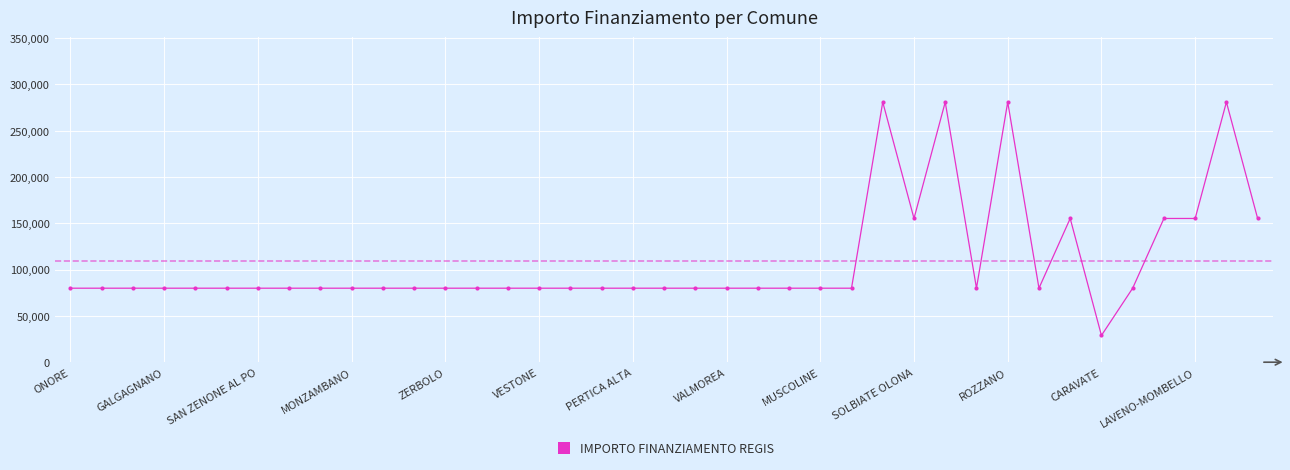

How many lines are shown in the chart?

1